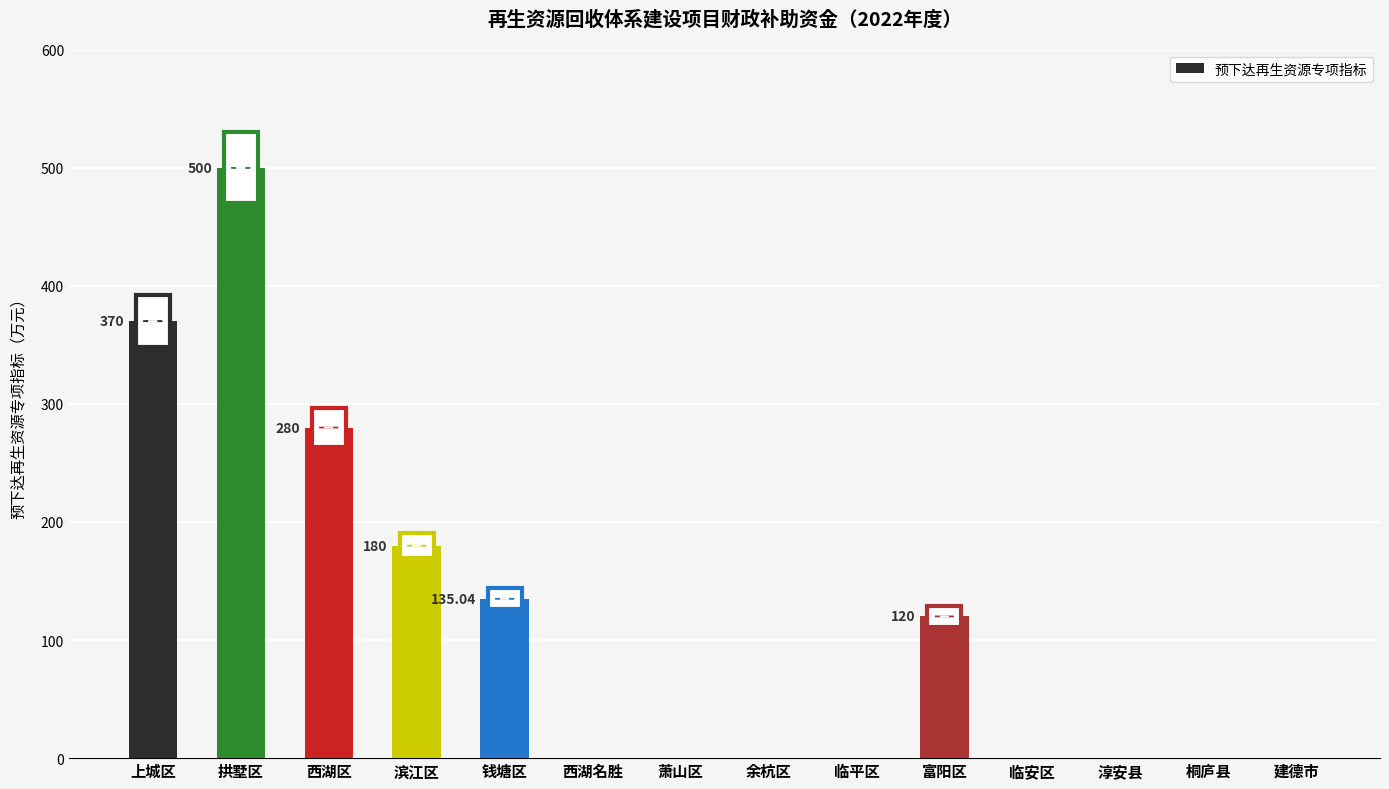

Reading right to left, list all the values displayed in this chart.

0.0	0.0	0.0	0.0	120.0	0.0	0.0	0.0	0.0	135.0	180.0	280.0	500.0	370.0